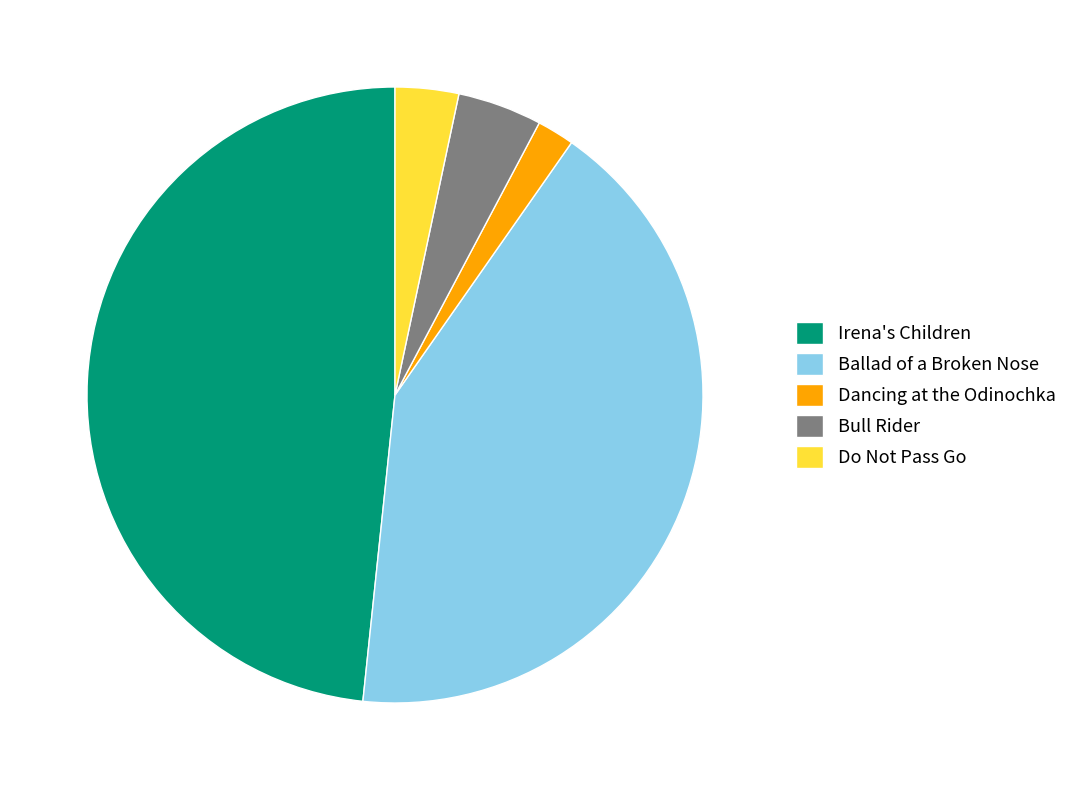

Count the number of slices in the pie.

5